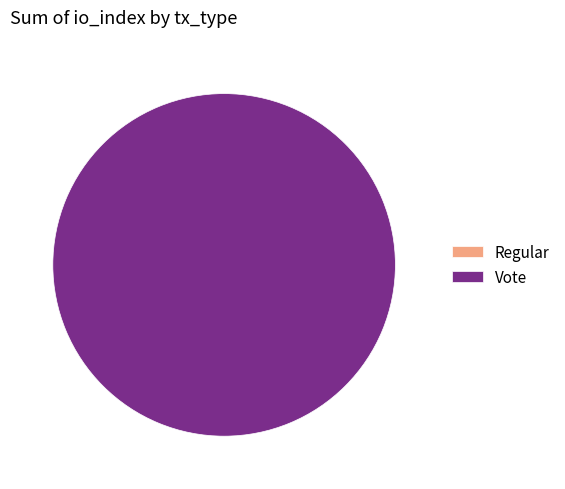

What is the change in value from Regular to Vote?

+3